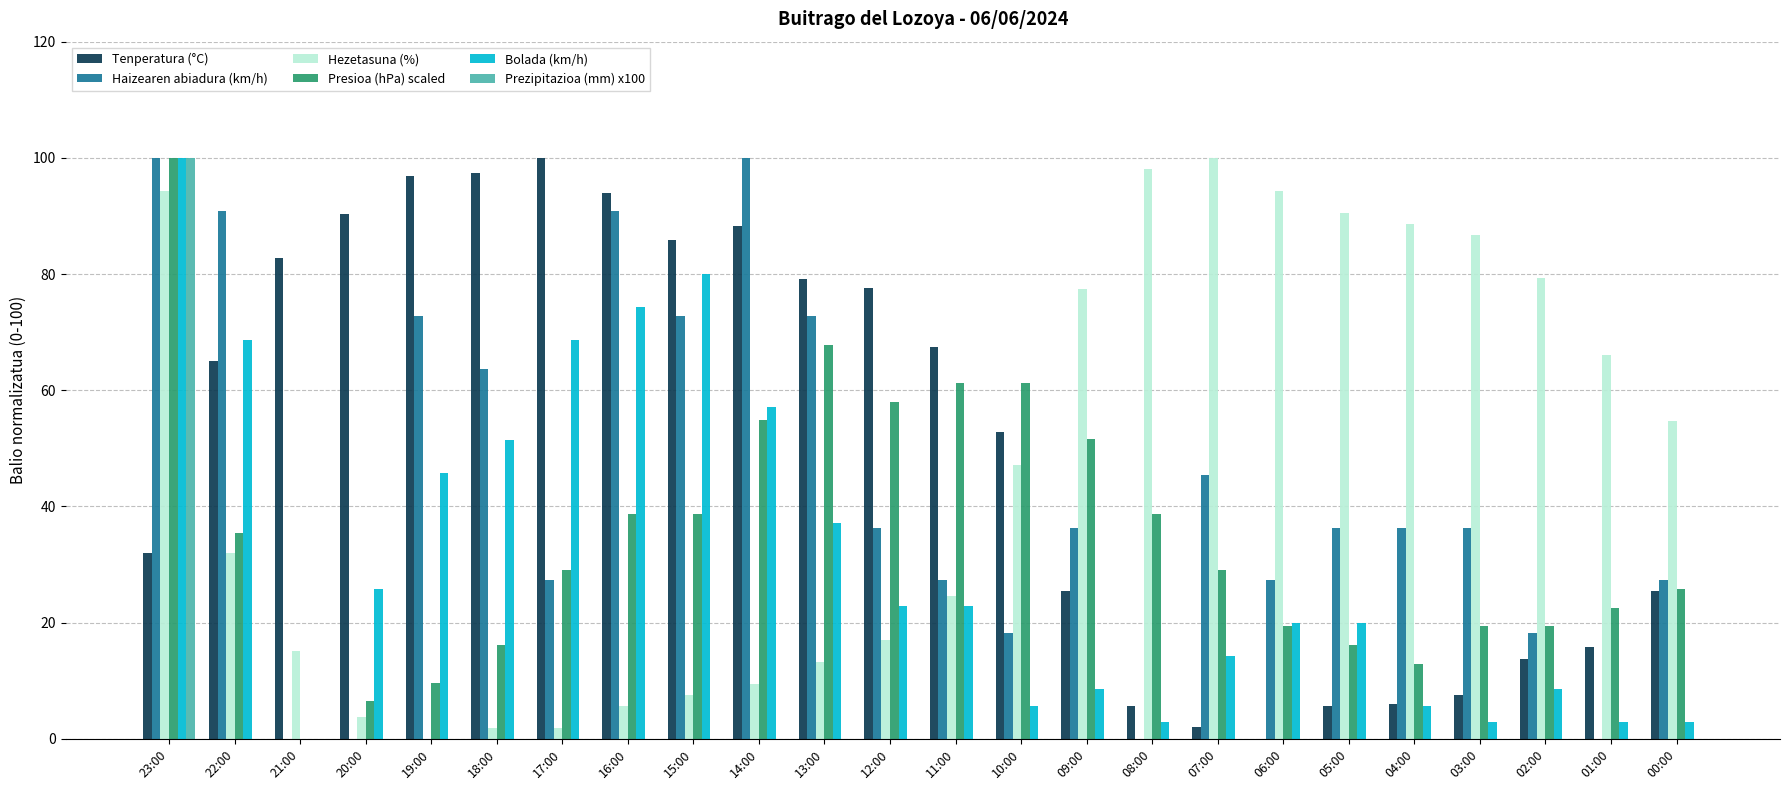

Which category has the highest value in the Tenperatura (°C) series?

17:00